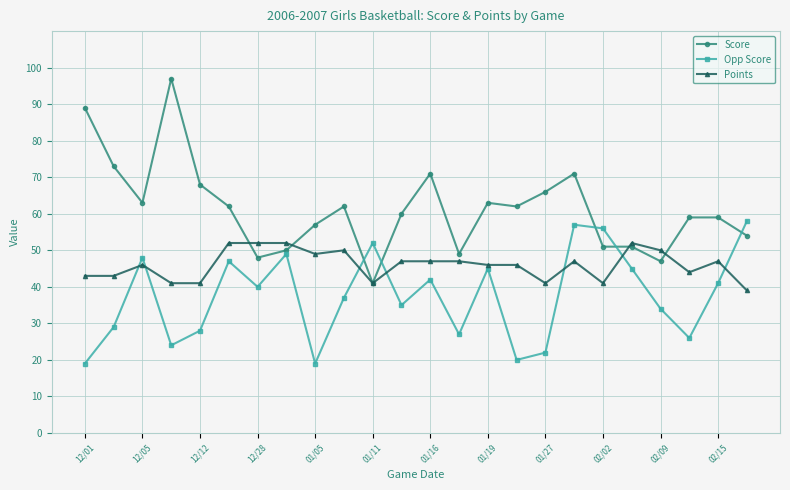

Does the chart have visible grid lines?

Yes